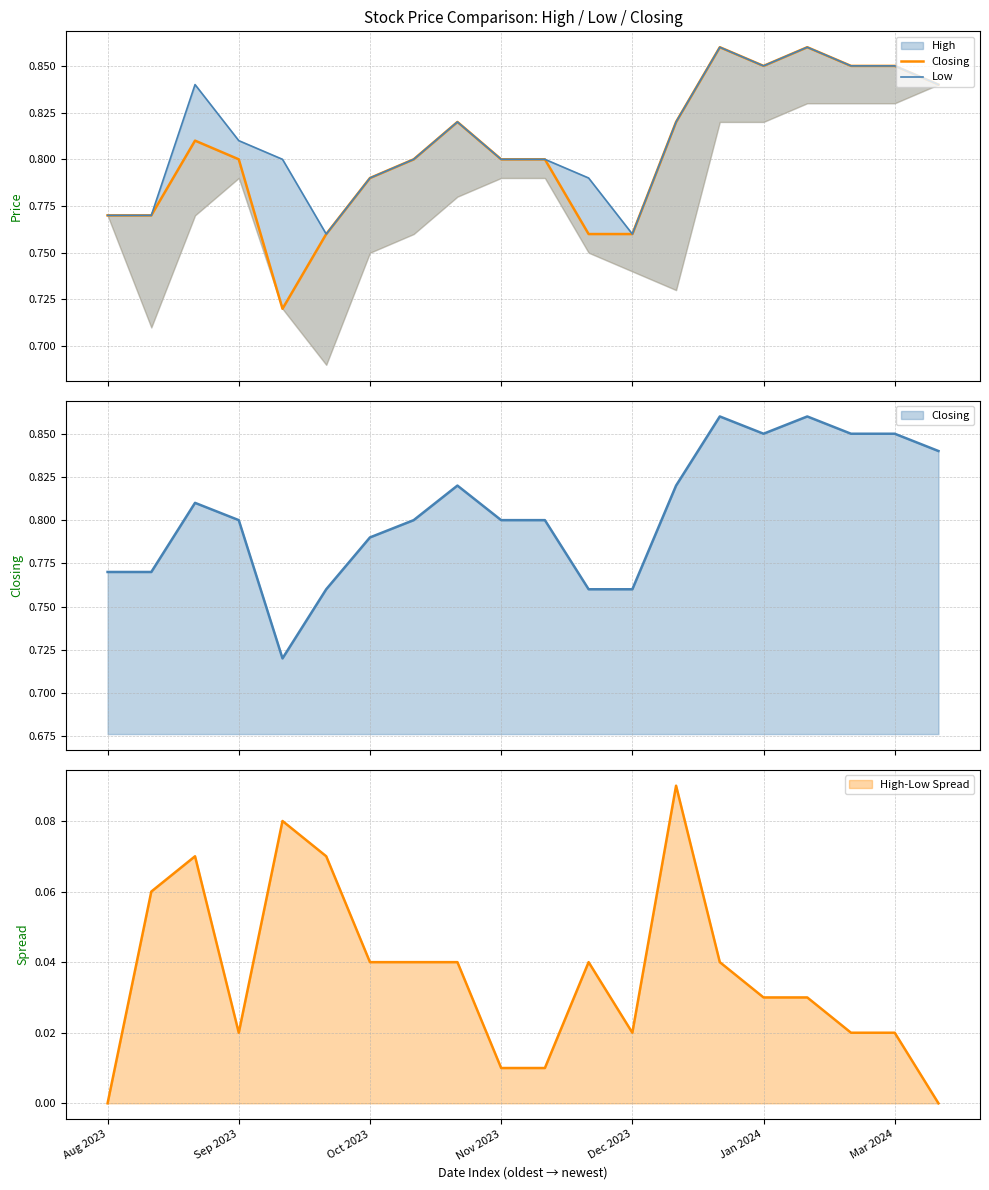

What is the minimum value for Closing?

0.7